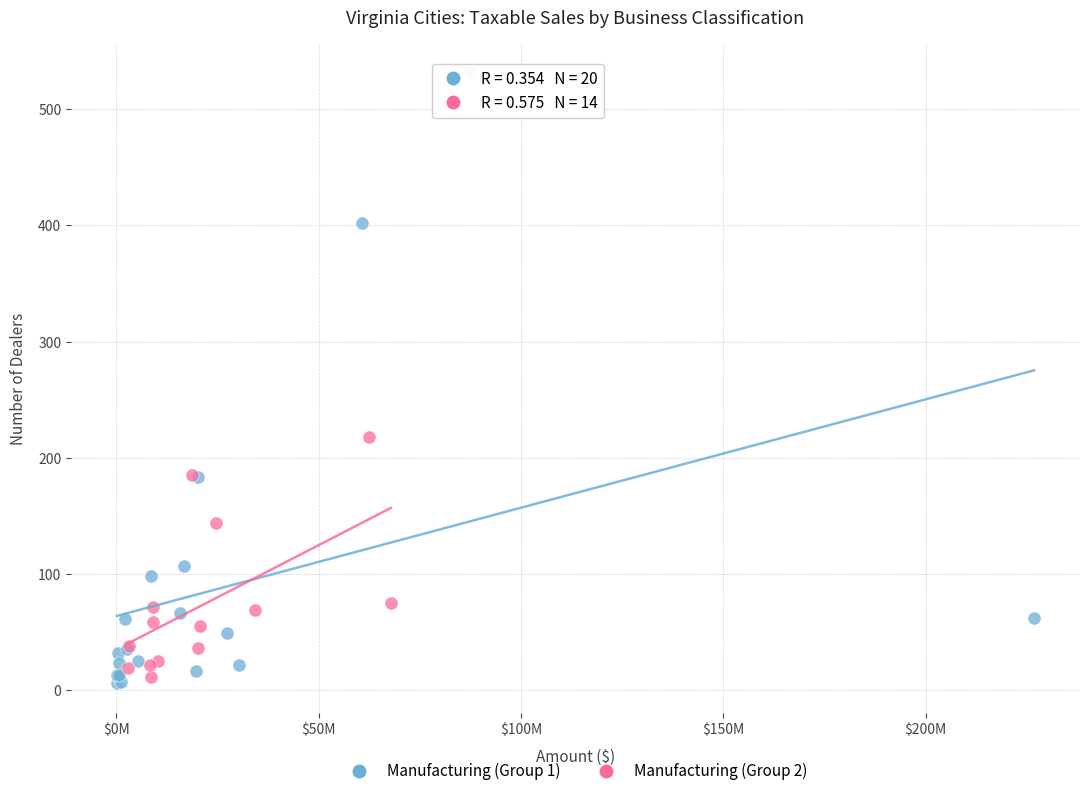

Which series reaches the maximum Y coordinate?

Manufacturing (Group 1)